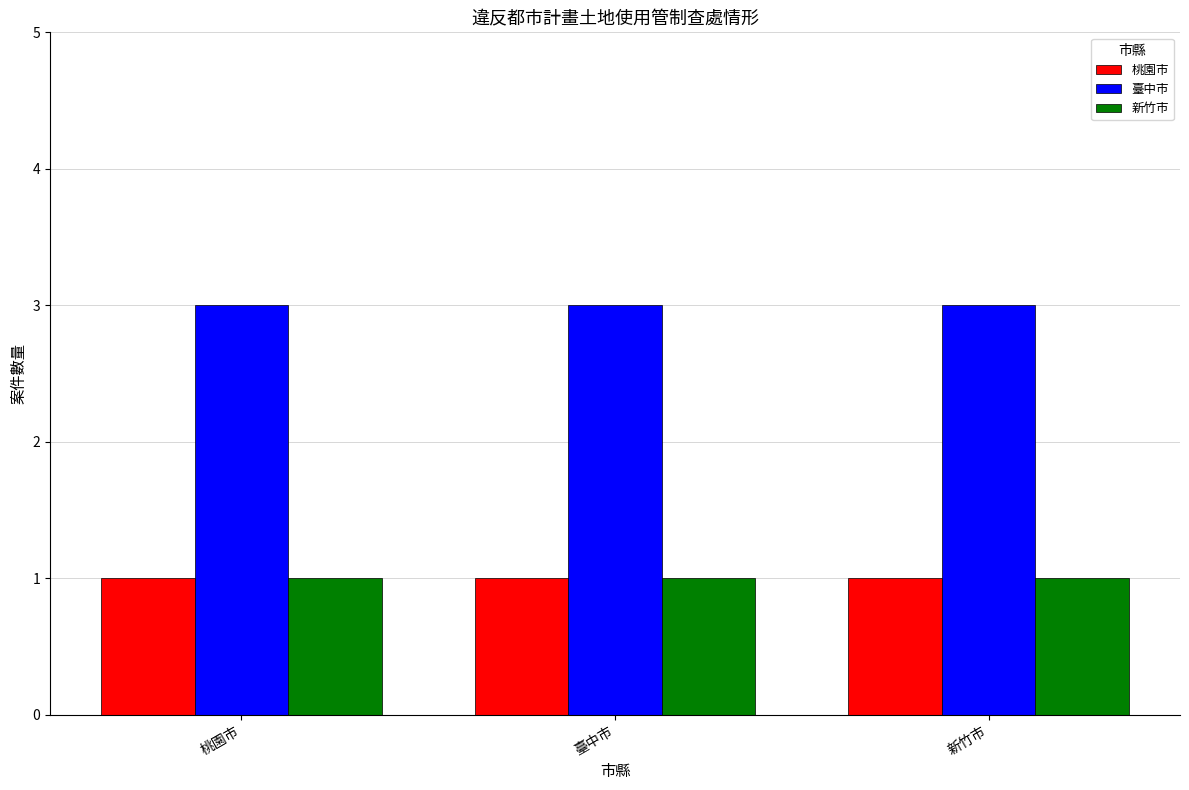

What position from the right is 桃園市?

3